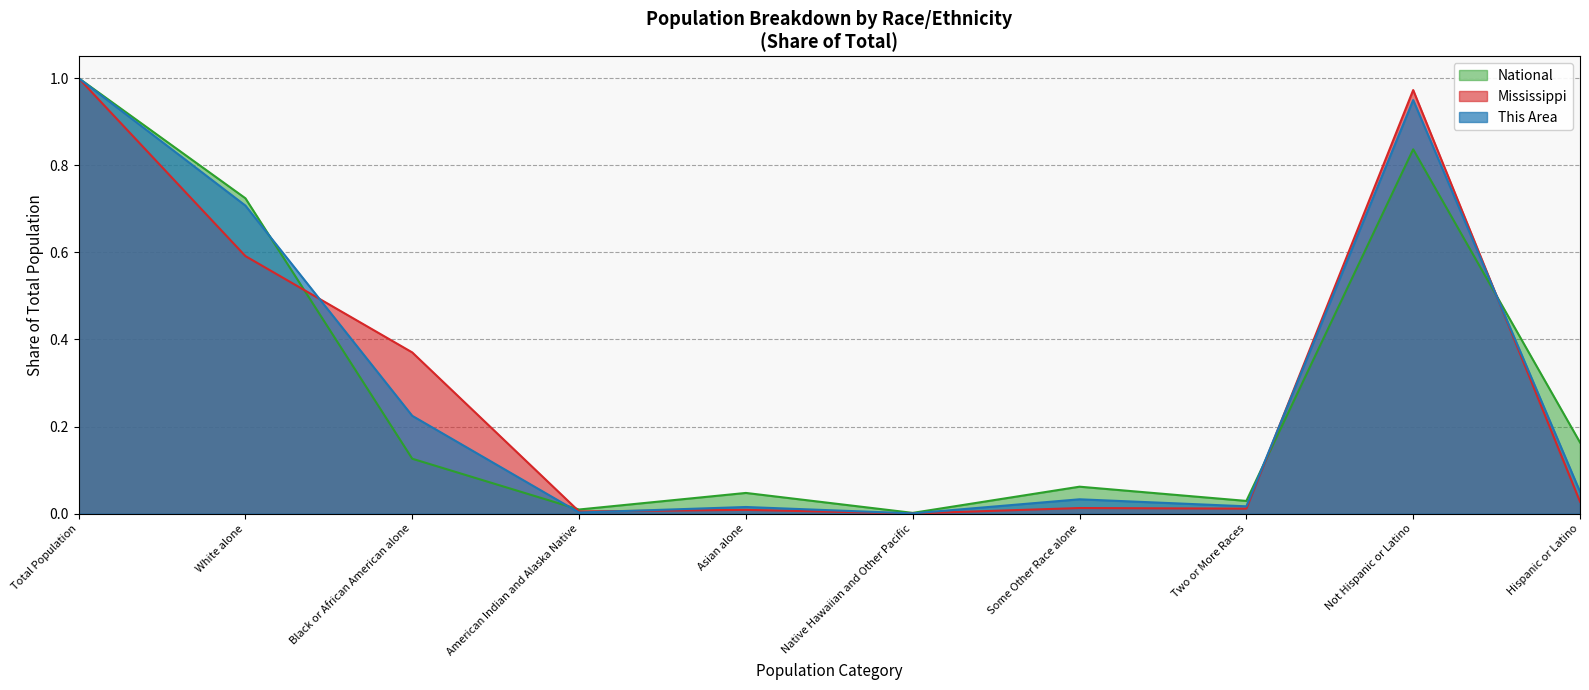

How many interior local peaks does the National series have?

3